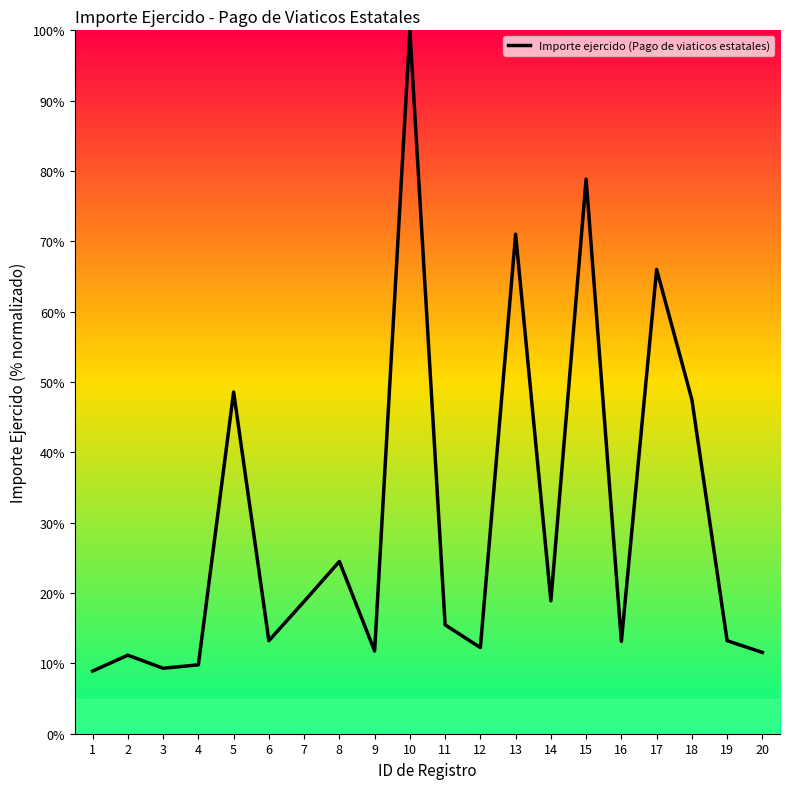

At which label does the data first exceed 15?

5